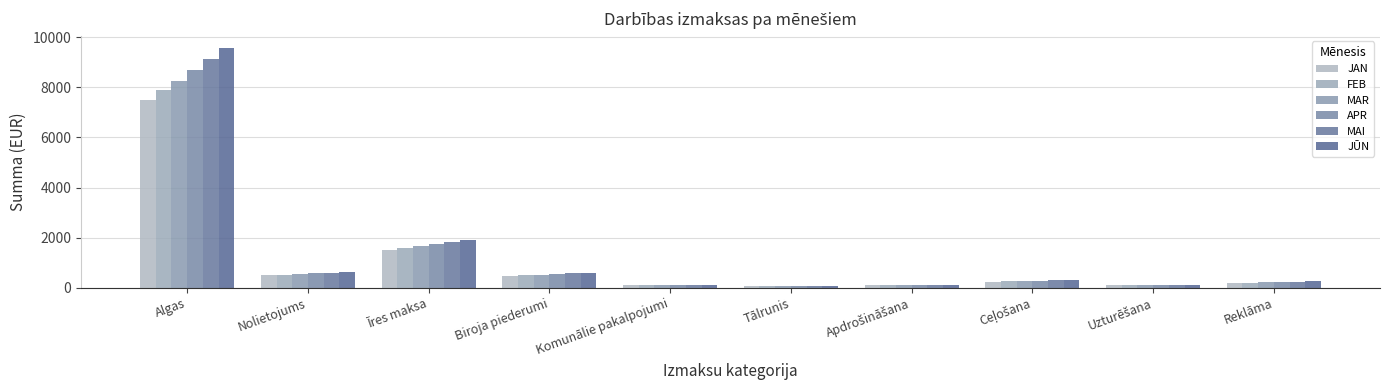

Rank the series by their average value, from lowest to highest.

JAN, FEB, MAR, APR, MAI, JŪN